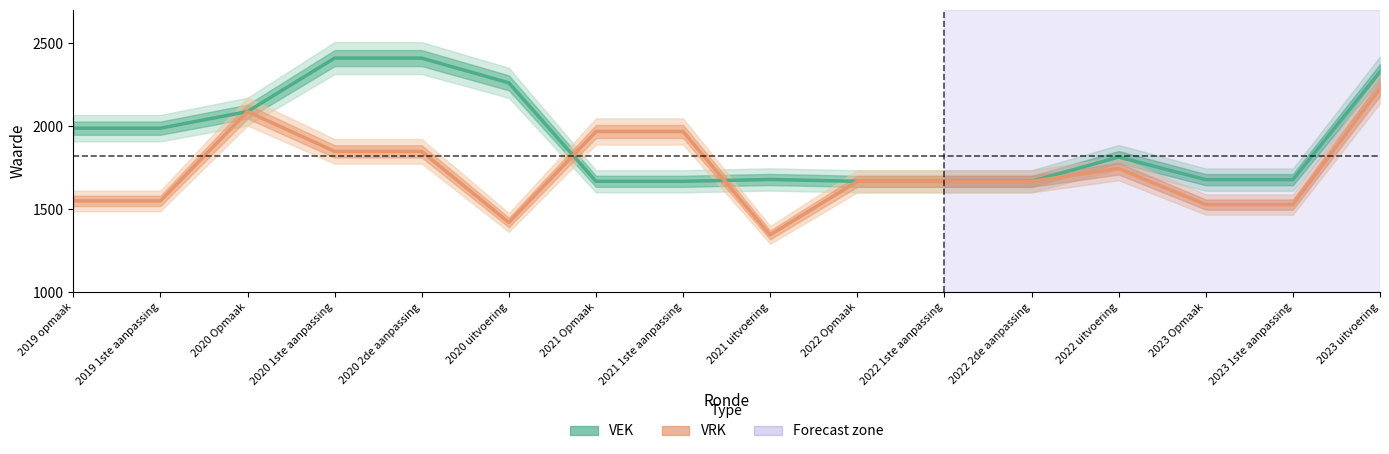

Reading left to right, extract all data points from this chart.

VEK: 2019 opmaak=1988	2019 1ste aanpassing=1988	2020 Opmaak=2088	2020 1ste aanpassing=2410	2020 2de aanpassing=2410	2020 uitvoering=2261	2021 Opmaak=1668	2021 1ste aanpassing=1668	2021 uitvoering=1679	2022 Opmaak=1668	2022 1ste aanpassing=1668	2022 2de aanpassing=1668	2022 uitvoering=1814	2023 Opmaak=1678	2023 1ste aanpassing=1678	2023 uitvoering=2327
VRK: 2019 opmaak=1550	2019 1ste aanpassing=1550	2020 Opmaak=2088	2020 1ste aanpassing=1848	2020 2de aanpassing=1848	2020 uitvoering=1420	2021 Opmaak=1968	2021 1ste aanpassing=1968	2021 uitvoering=1345	2022 Opmaak=1668	2022 1ste aanpassing=1668	2022 2de aanpassing=1668	2022 uitvoering=1744	2023 Opmaak=1528	2023 1ste aanpassing=1528	2023 uitvoering=2227